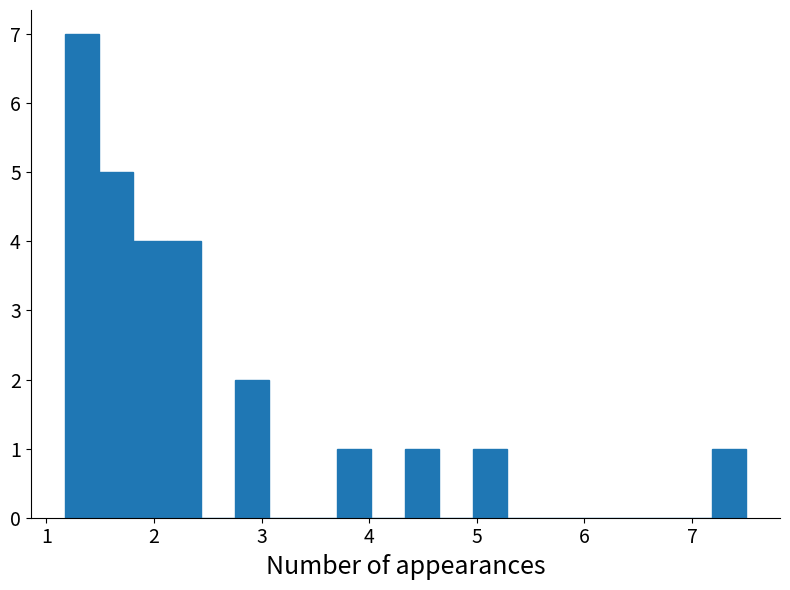

Around what value on the x-axis is the tallest bar? Give the approximate position of its centre, as read against the axis.

1.3